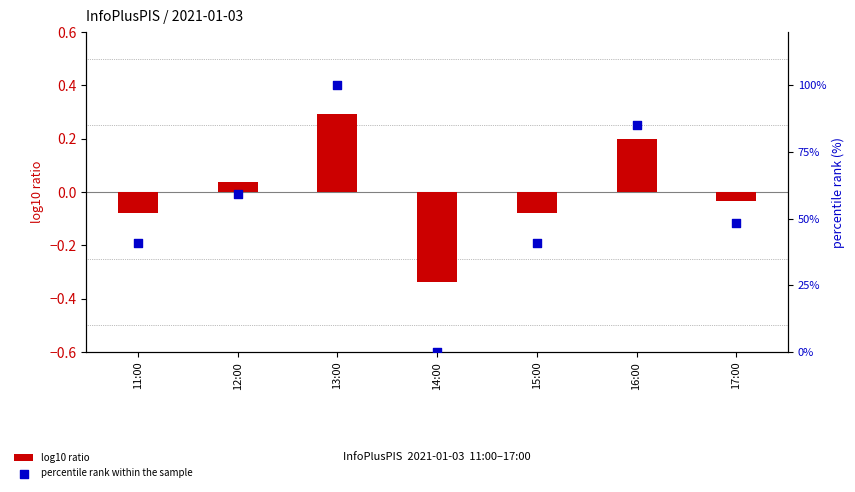

At which category is the sum across all series the highest?

13:00